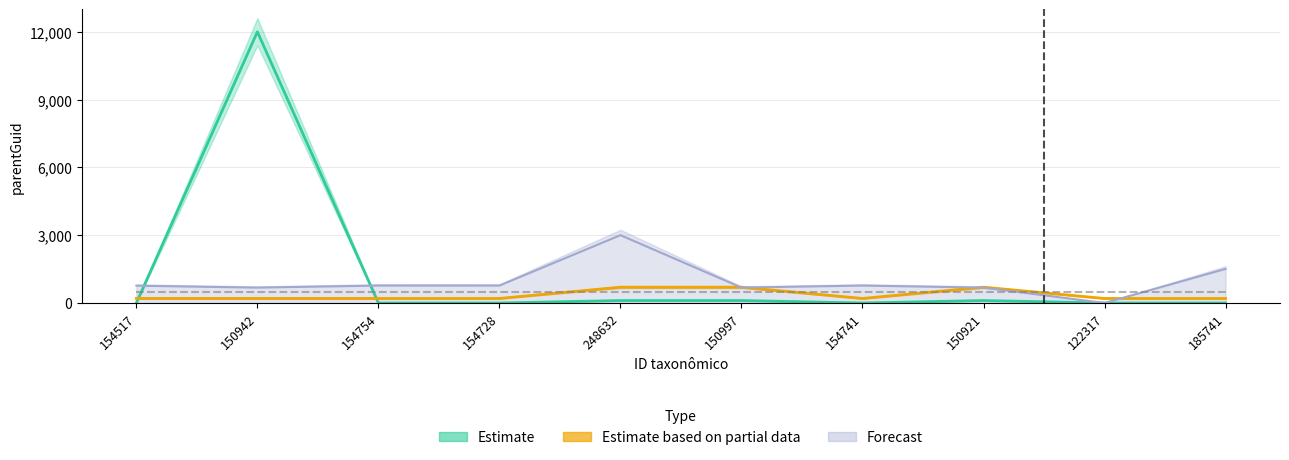

Which series ends up on top after the final intersection of Forecast and Estimate?

Forecast